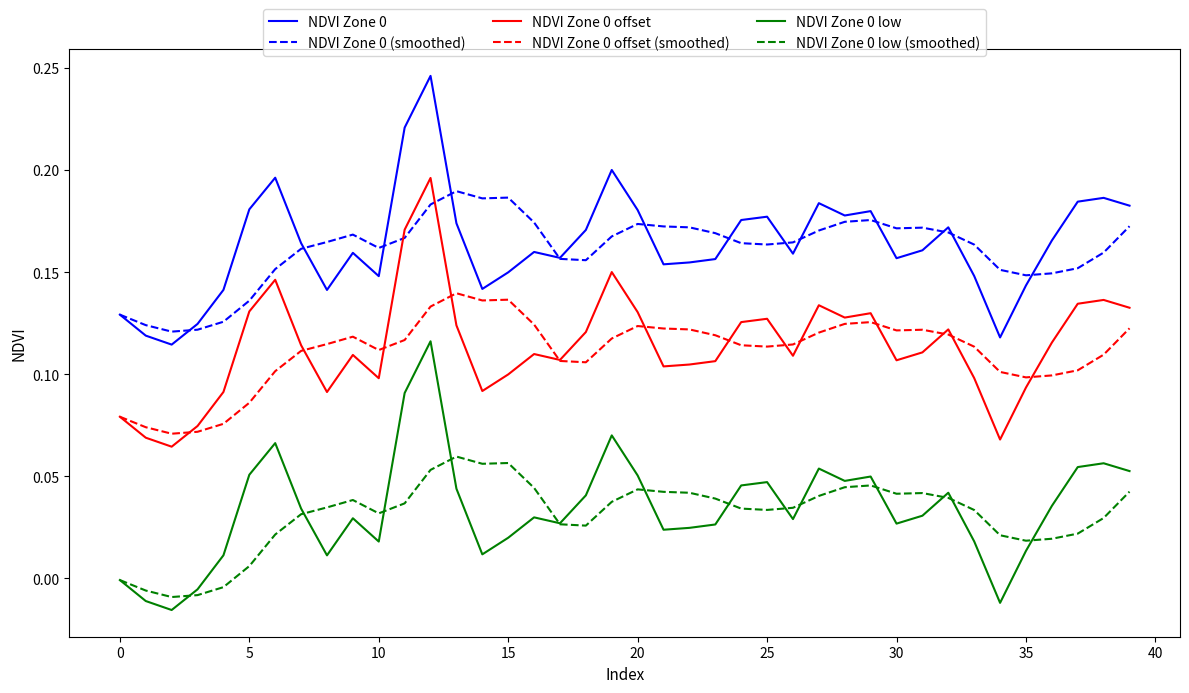

True or false: NDVI Zone 0 and NDVI Zone 0 offset cross at least once.

False